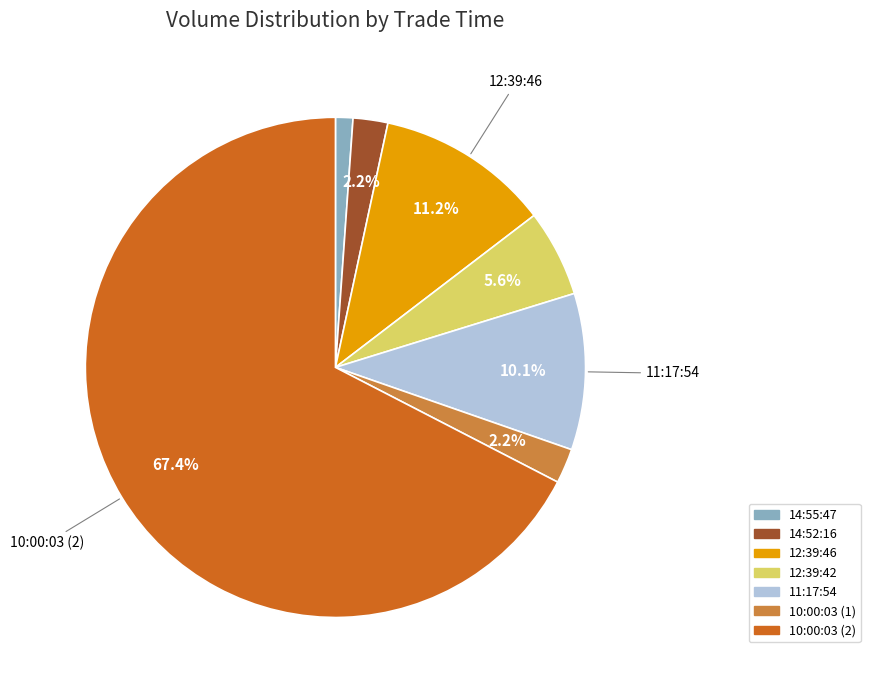

Does 10:00:03 (2) account for over 50% of the chart?

Yes